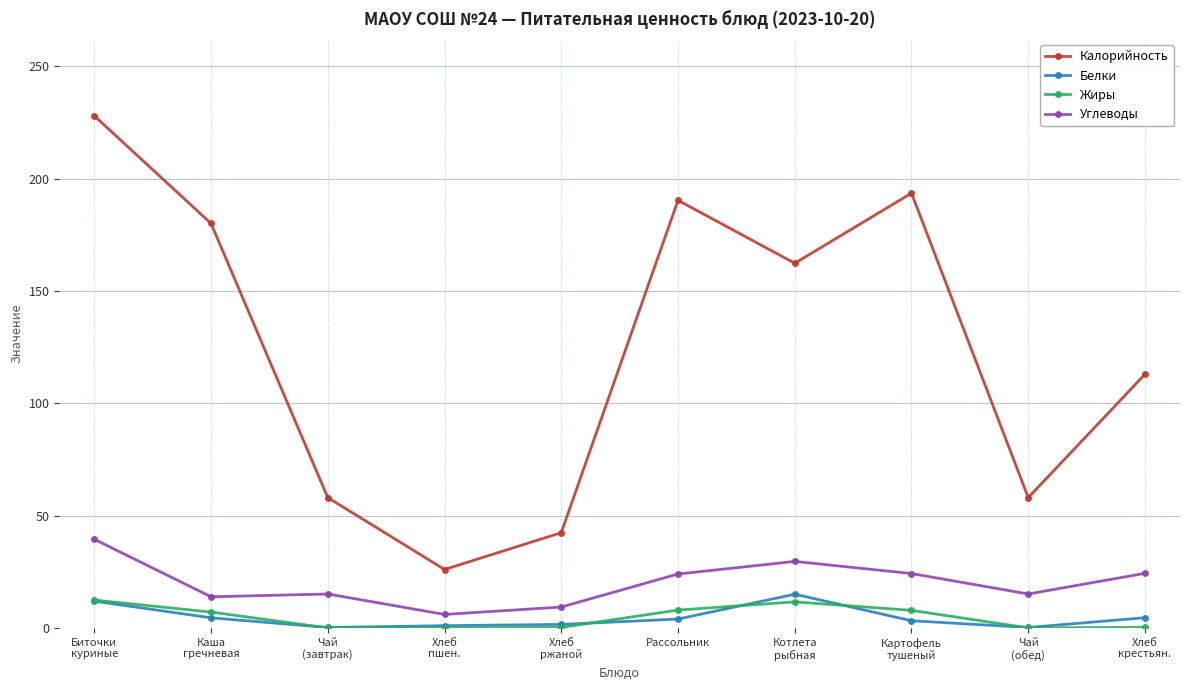

True or false: Углеводы has more than 0 interior local peaks.

True